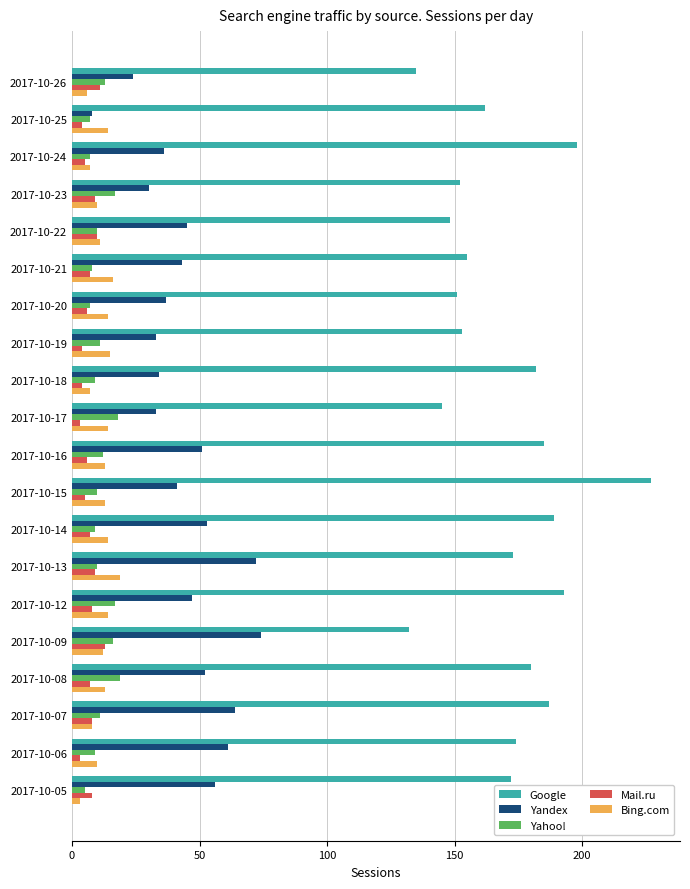

What is the difference between the maximum and second lowest values in the Google series?

92